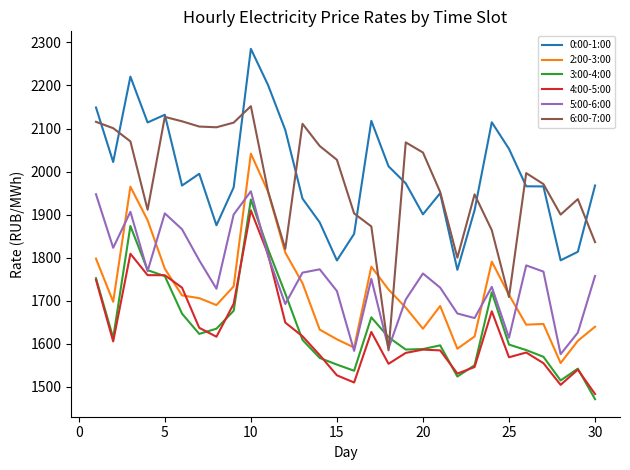

What is the highest value of the 5:00-6:00 series?

1954.1